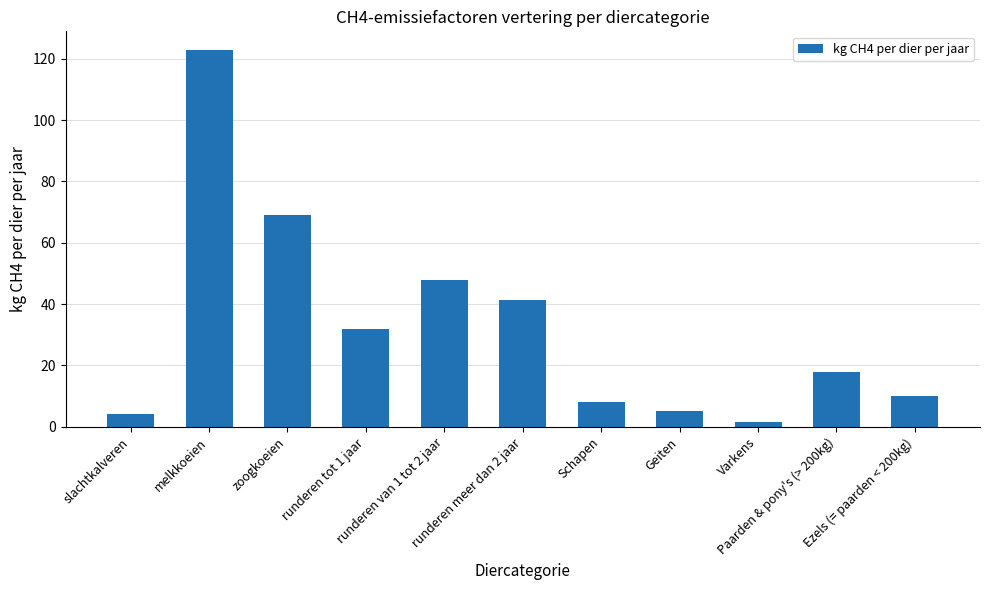

What is the maximum value shown in the chart?

122.8